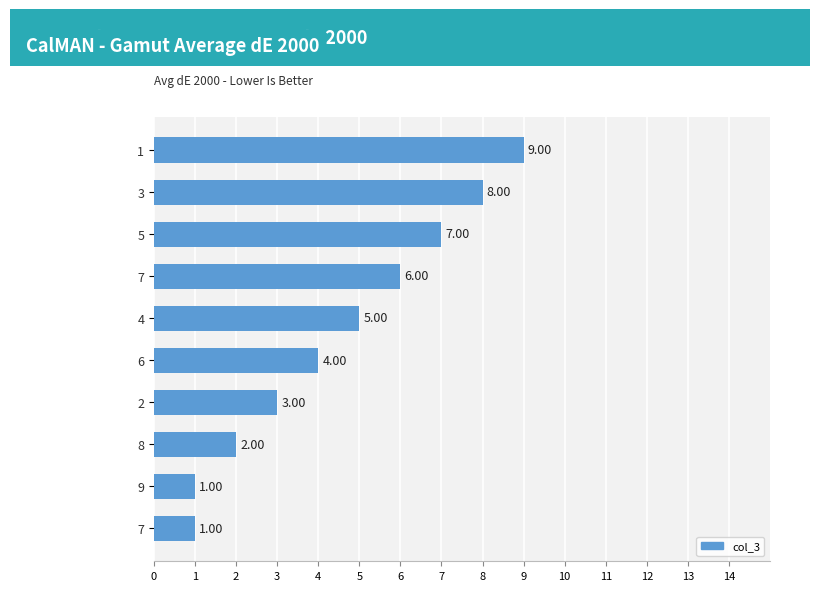

How many data points does each series have?

10